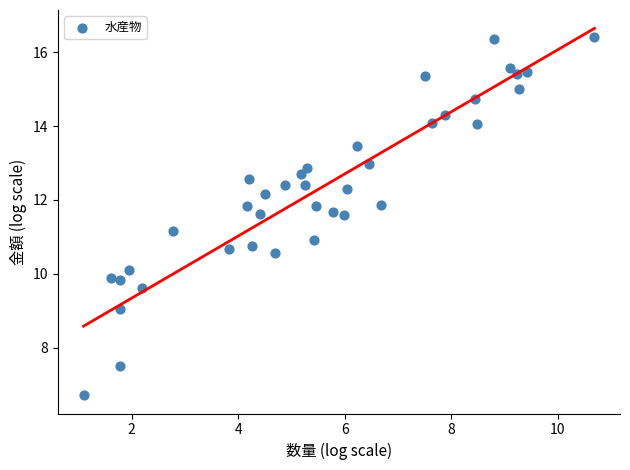

What is the range of Y values (max minus min)?

9.7